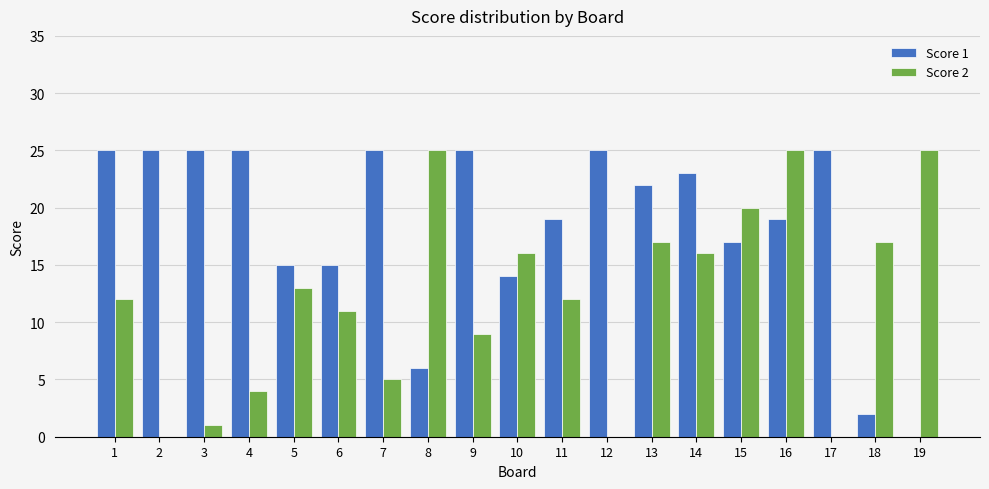

Reading right to left, transcribe all the data shown in this chart.

Score 1: 0	2	25	19	17	23	22	25	19	14	25	6	25	15	15	25	25	25	25
Score 2: 25	17	0	25	20	16	17	0	12	16	9	25	5	11	13	4	1	0	12